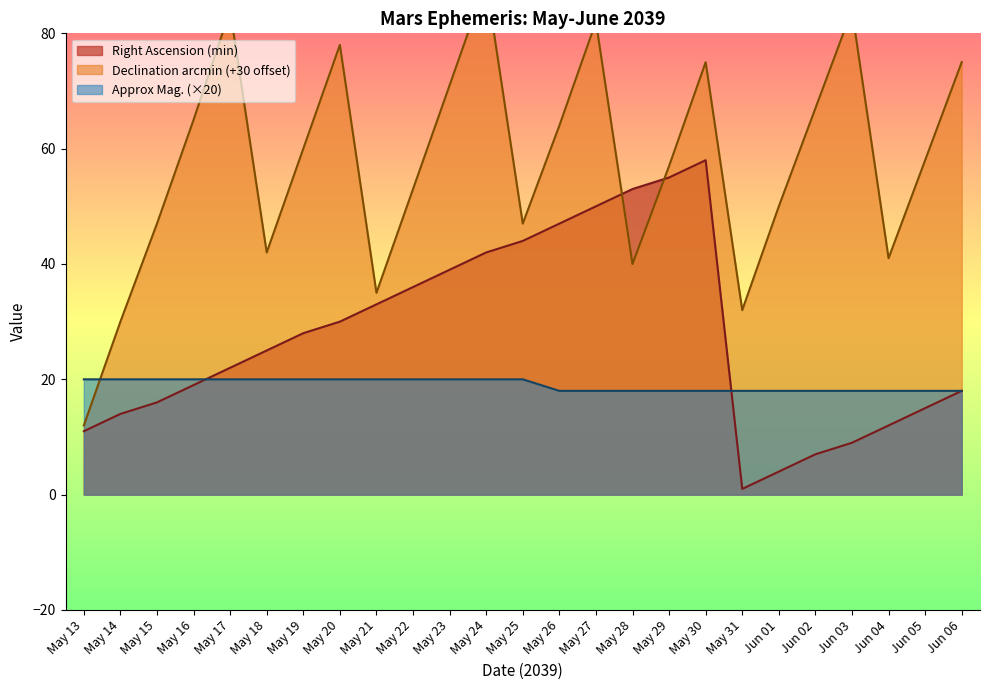

Does the chart have visible grid lines?

No